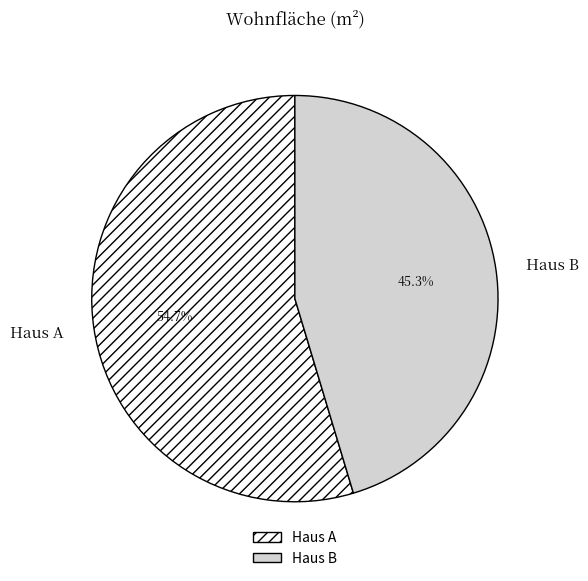

Is Haus A the majority of the pie?

Yes